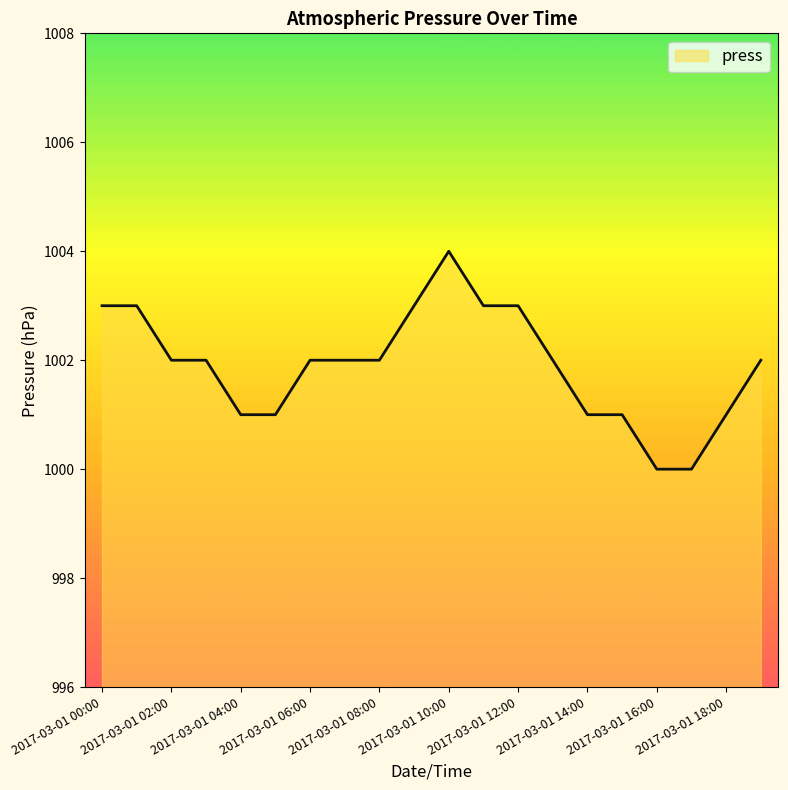

What is the difference between the maximum and minimum values?

4